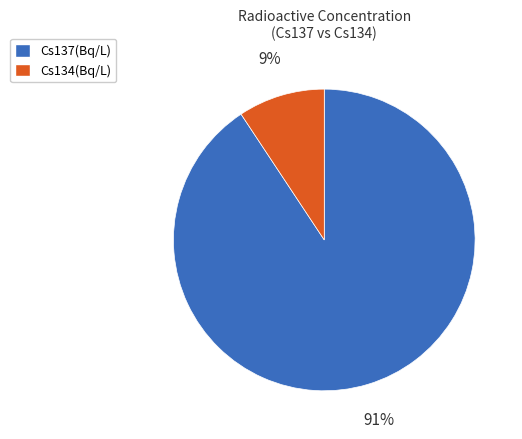

To the nearest percent, what portion does Cs137(Bq/L) represent?

91%